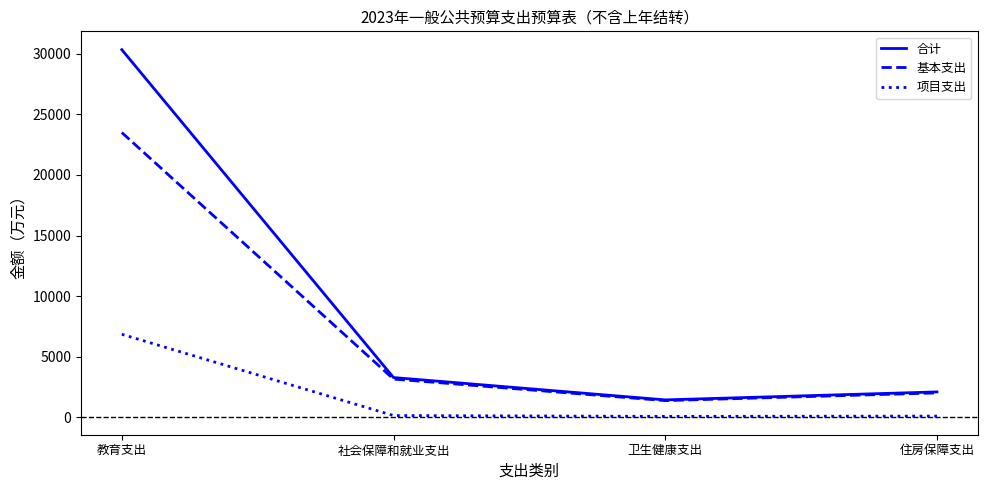

Which series has the largest total across all categories?

合计